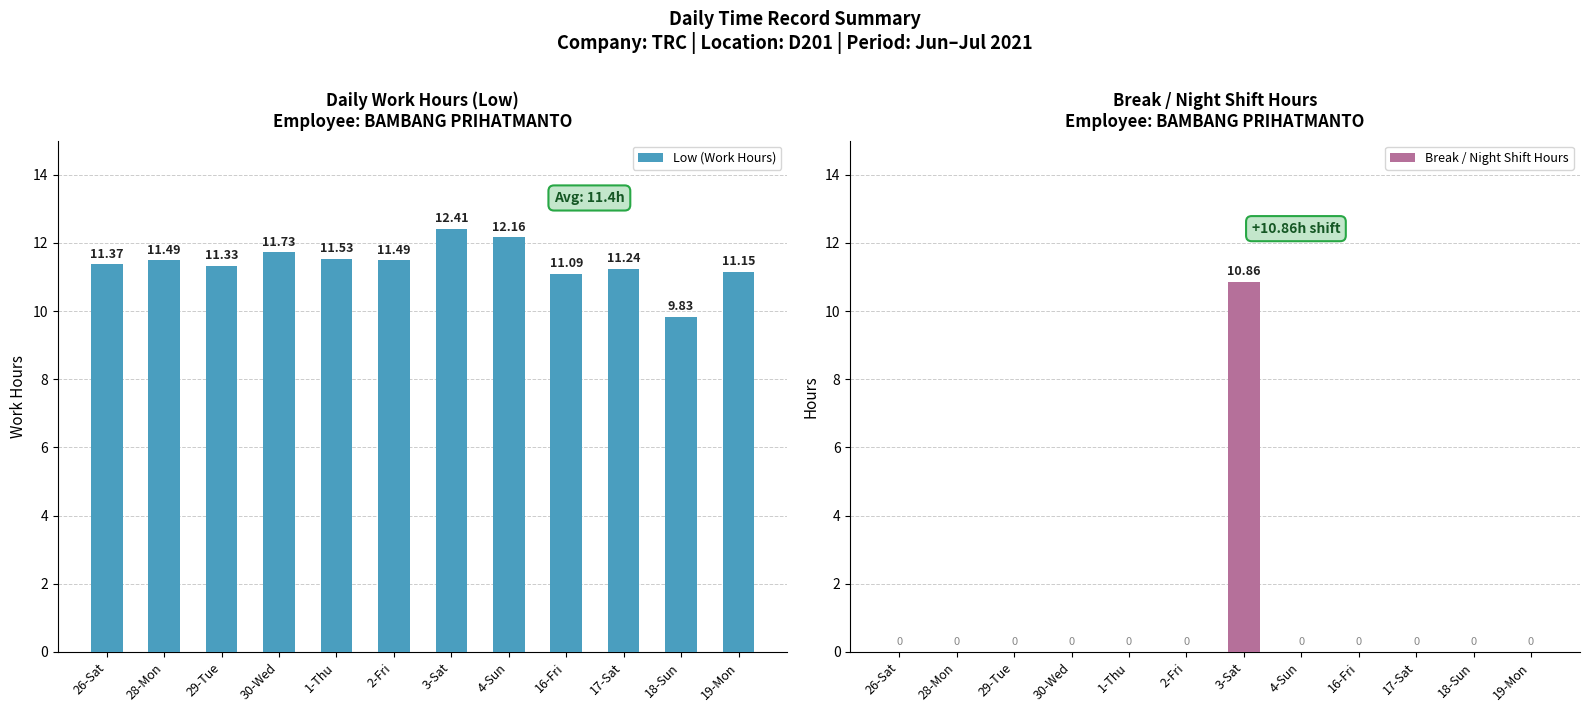

List the labels in order of Break / Night Shift Hours value, smallest first.

26-Sat, 28-Mon, 29-Tue, 30-Wed, 1-Thu, 2-Fri, 4-Sun, 16-Fri, 17-Sat, 18-Sun, 19-Mon, 3-Sat